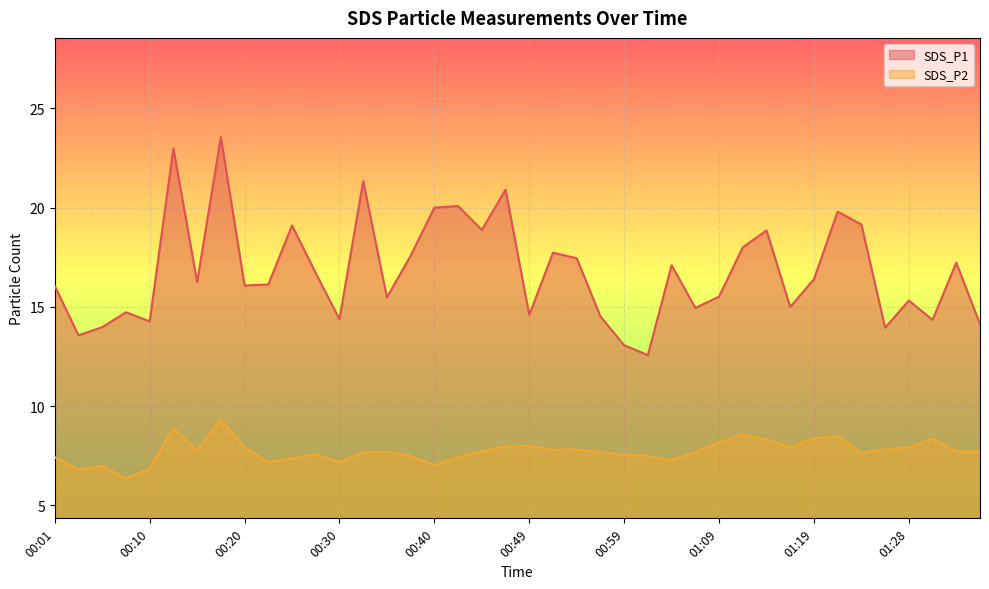

Between 00:35 and 00:54, which is larger?

00:54